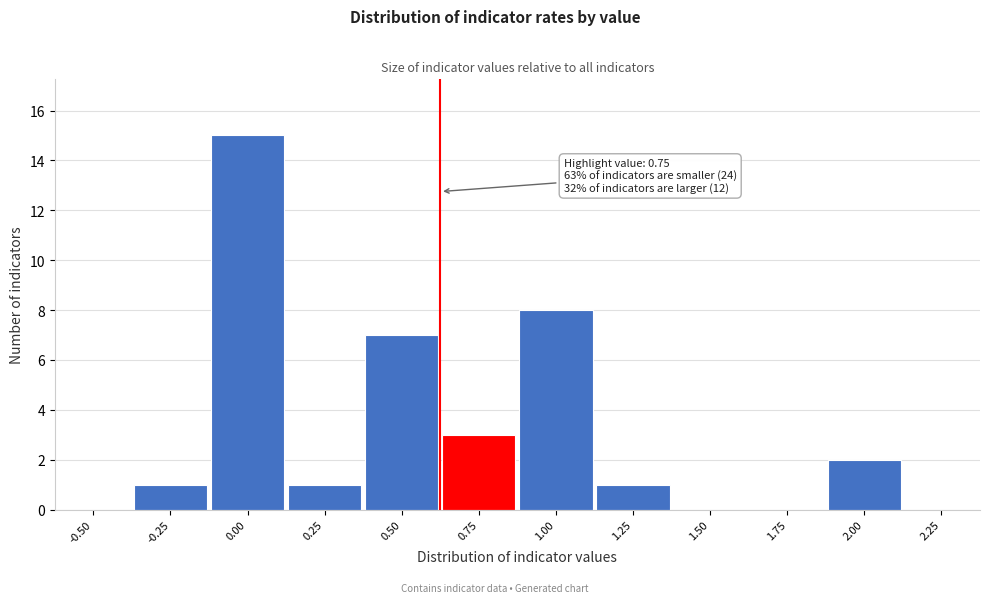

Reading left to right, what are all the values shown in this chart?

-0.50=0	-0.25=1	0.00=15	0.25=1	0.50=7	0.75=3	1.00=8	1.25=1	1.50=0	1.75=0	2.00=2	2.25=0